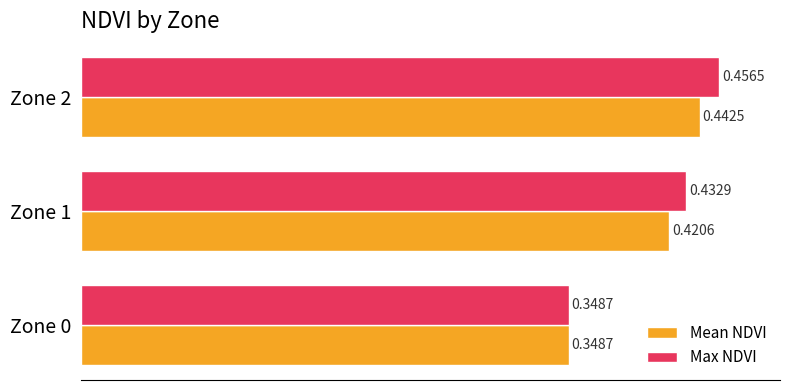

How many categories are shown in the chart?

3